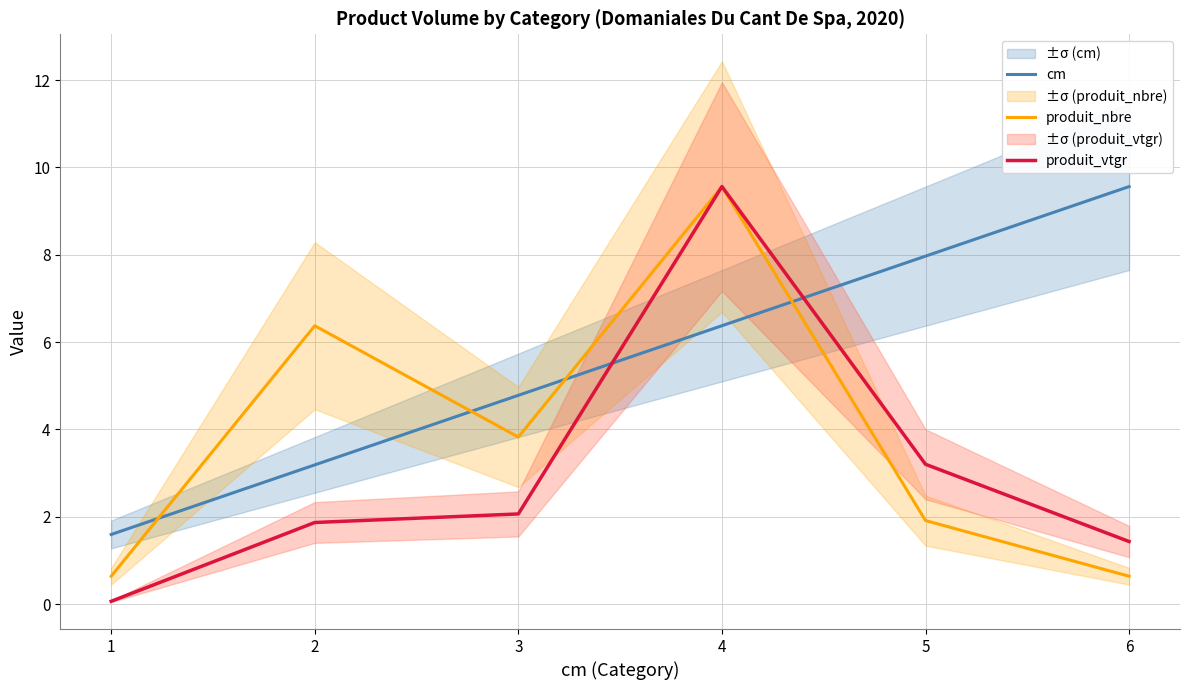

What is the smallest value displayed?

0.1